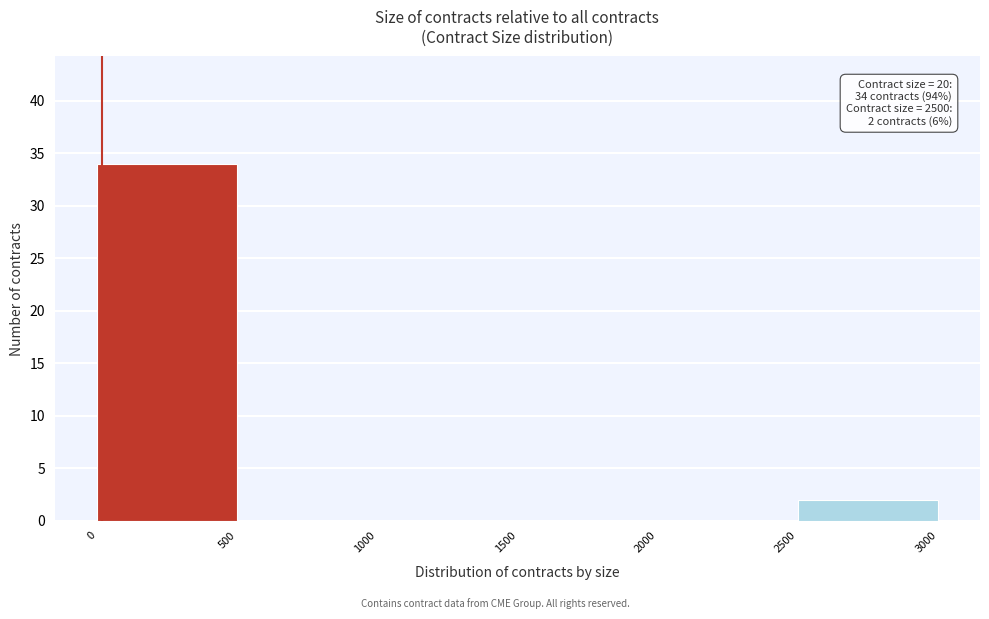

Over which range of the x-axis is the bar tallest?

0 to 500